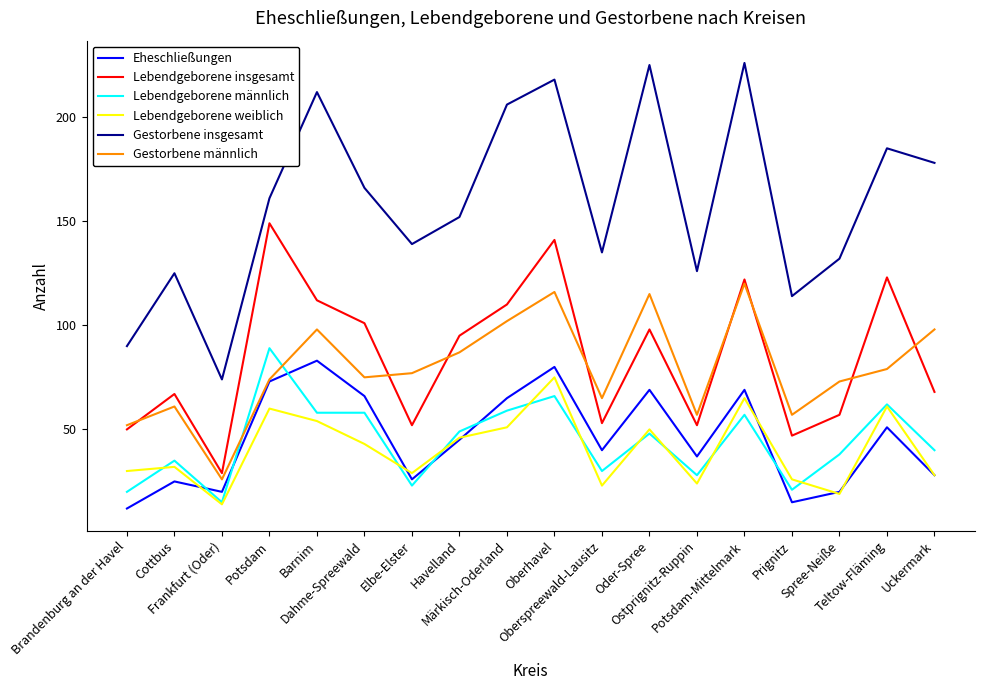

The Eheschließungen series shows 40 at Oberspreewald-Lausitz. True or false?

True